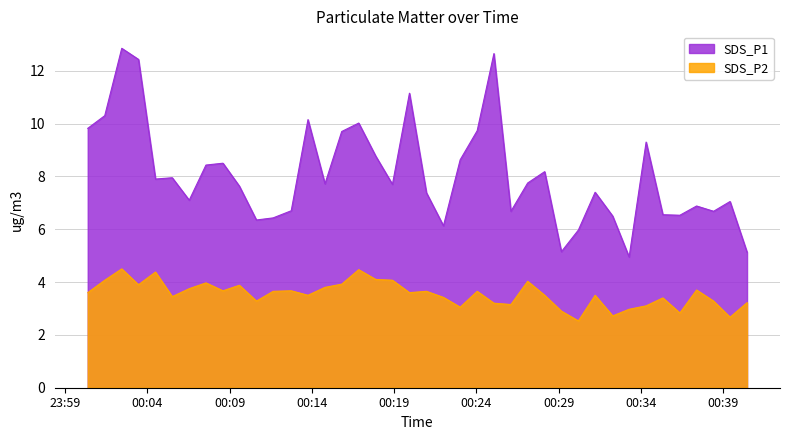

Which series has the largest total across all categories?

SDS_P1